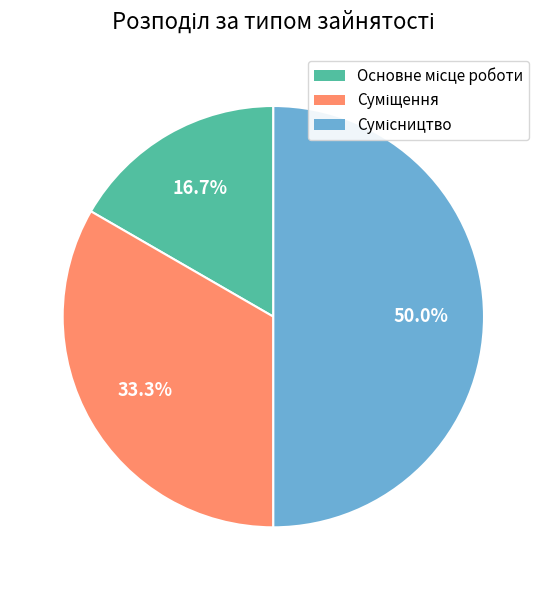

To the nearest percent, what is the average slice percentage?

33%